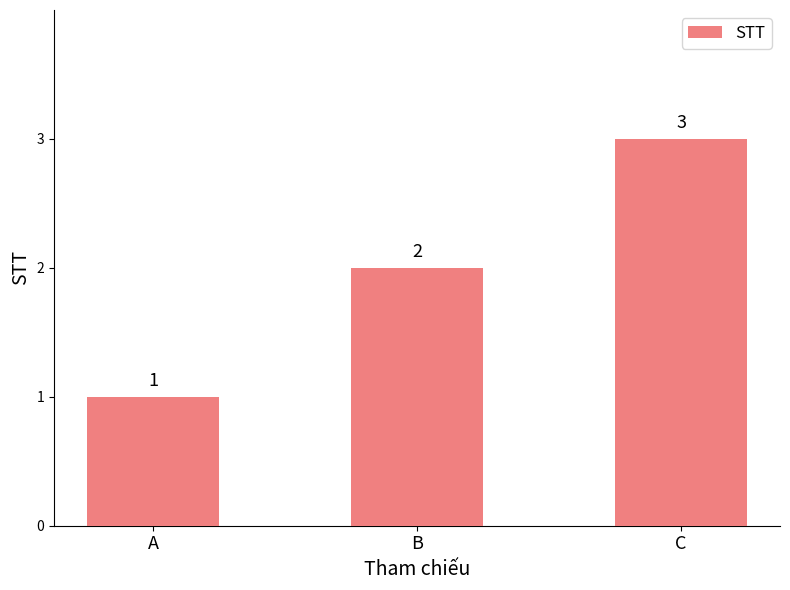

Read the value at B.

2